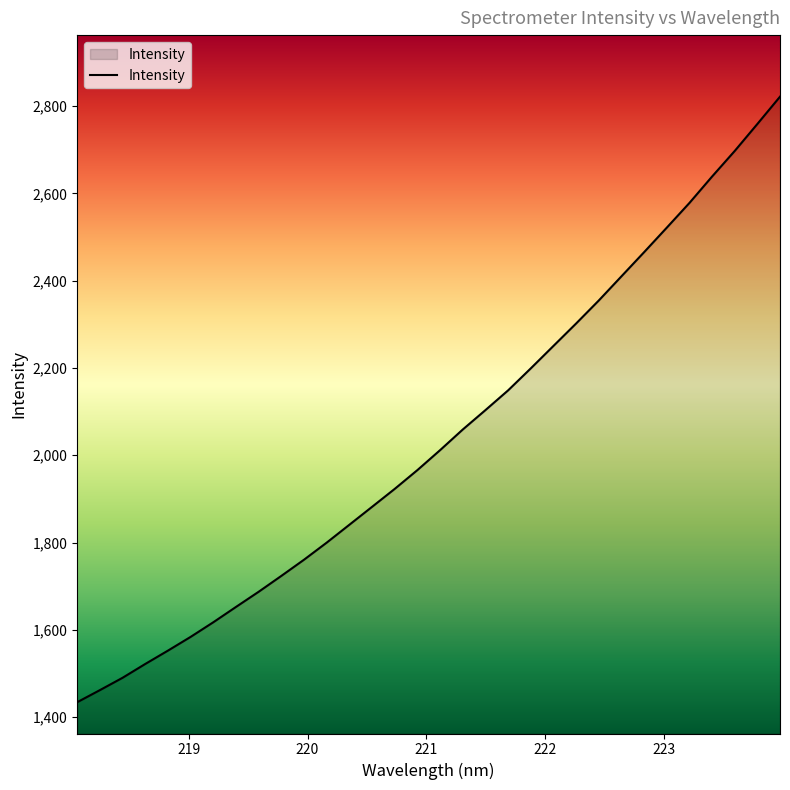

What is the smallest value displayed?

1434.0